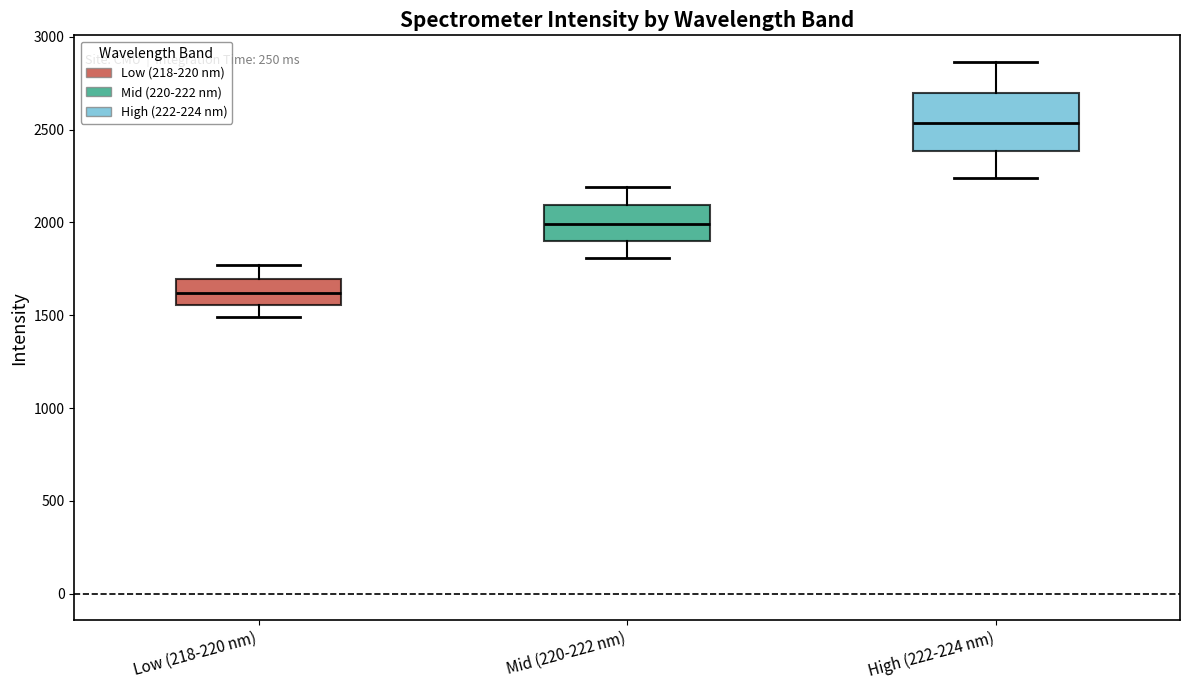

Where is the lower edge of the box for High (222-224 nm) on the y-axis? The values are not printed on the chart, so give them approximately, as read against the axis.

2400